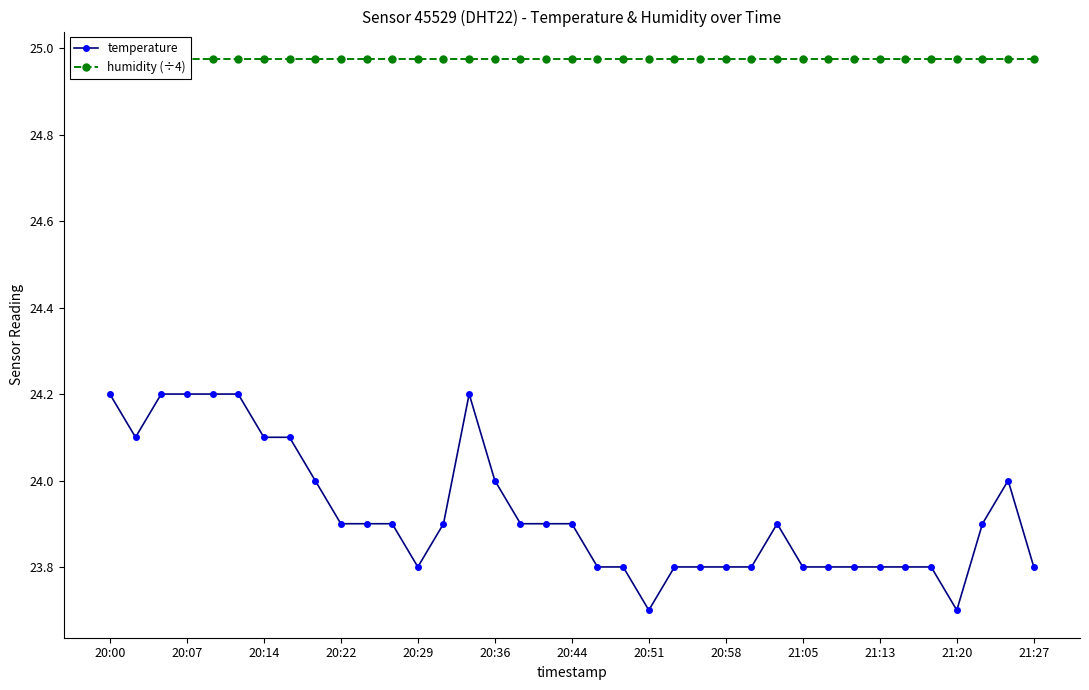

What is the total value across all series at 20?

48.8